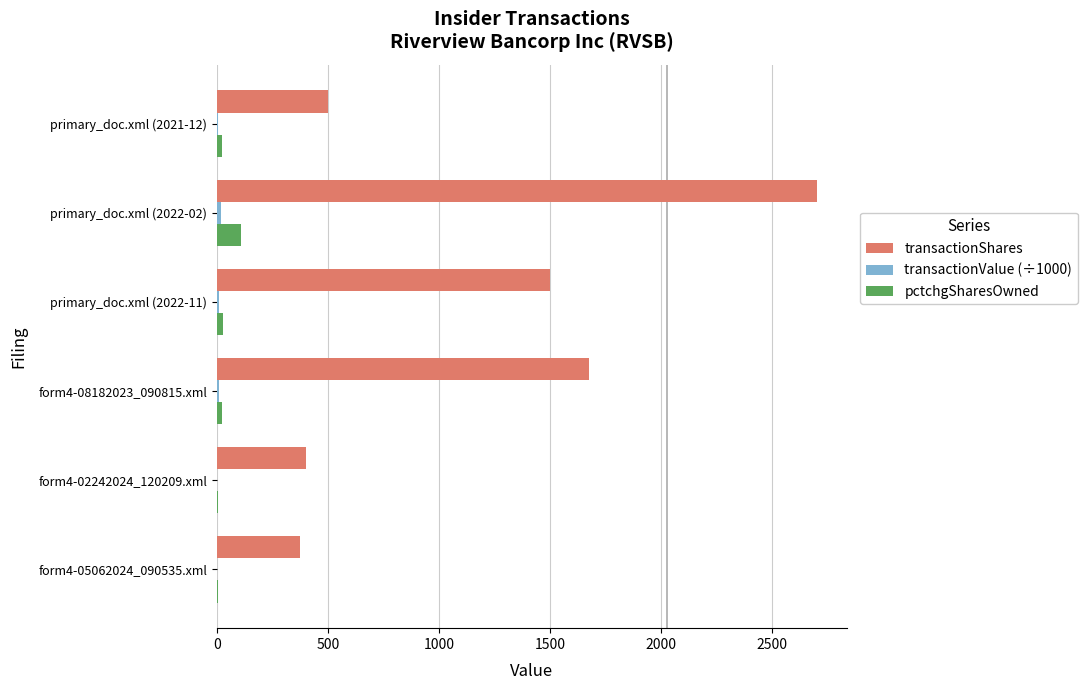

Is it true that transactionShares equals 400.0 at form4-02242024_120209.xml?

True